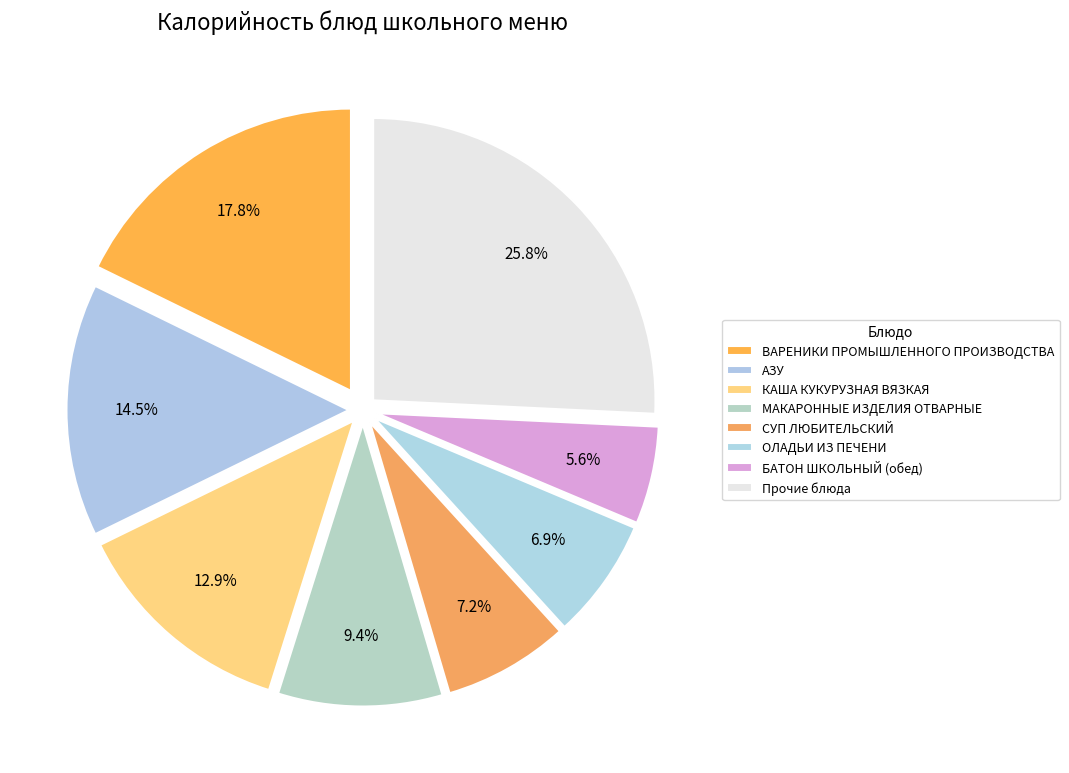

How many segments does this pie chart have?

8